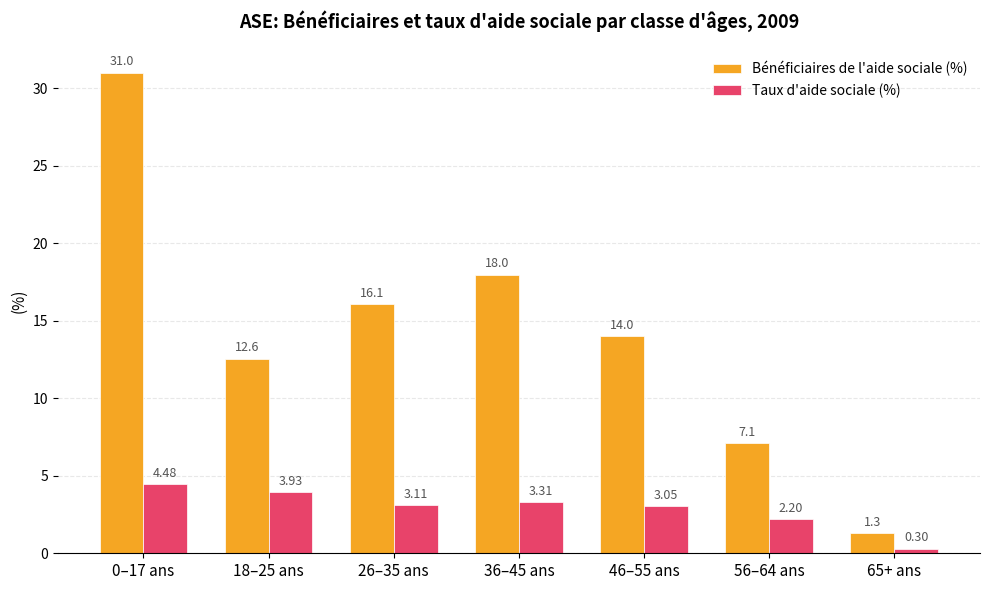

List the labels in order of Taux d'aide sociale (%) value, largest first.

0–17 ans, 18–25 ans, 36–45 ans, 26–35 ans, 46–55 ans, 56–64 ans, 65+ ans